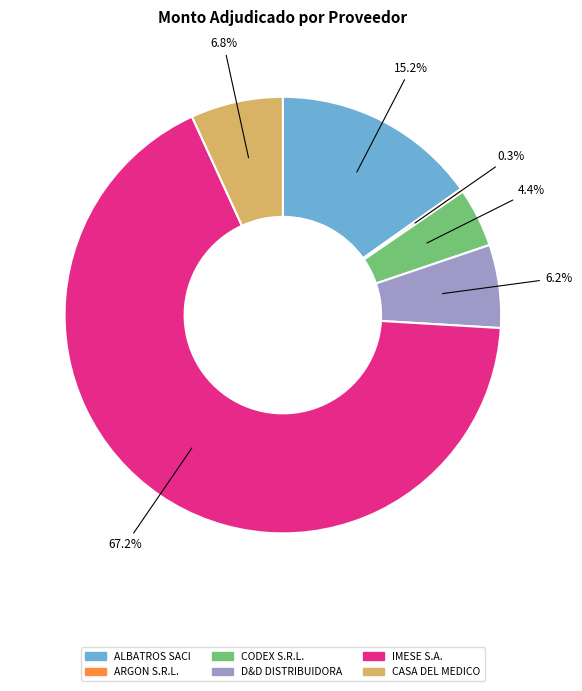

Is there any slice that represents more than half of the pie?

Yes